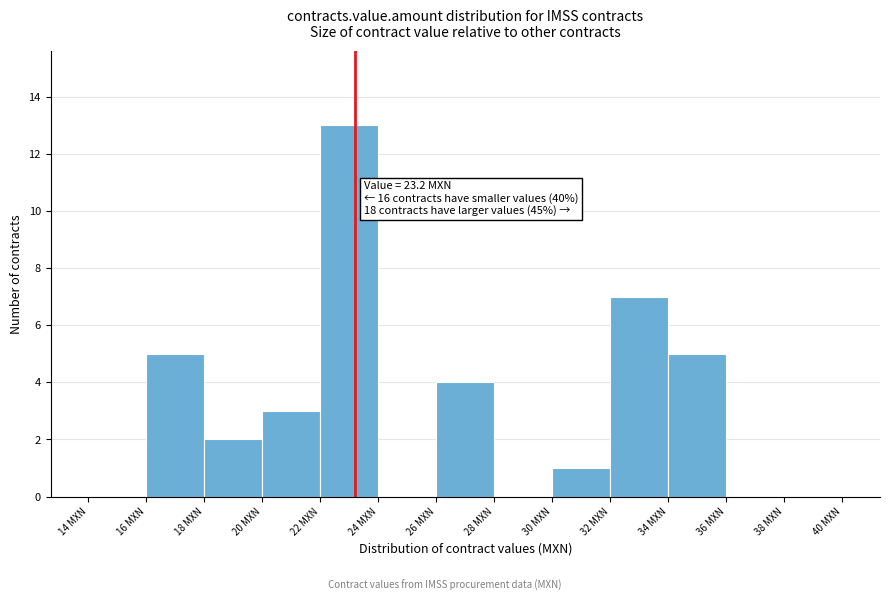

Over which range of the x-axis is the bar tallest?

22 to 24